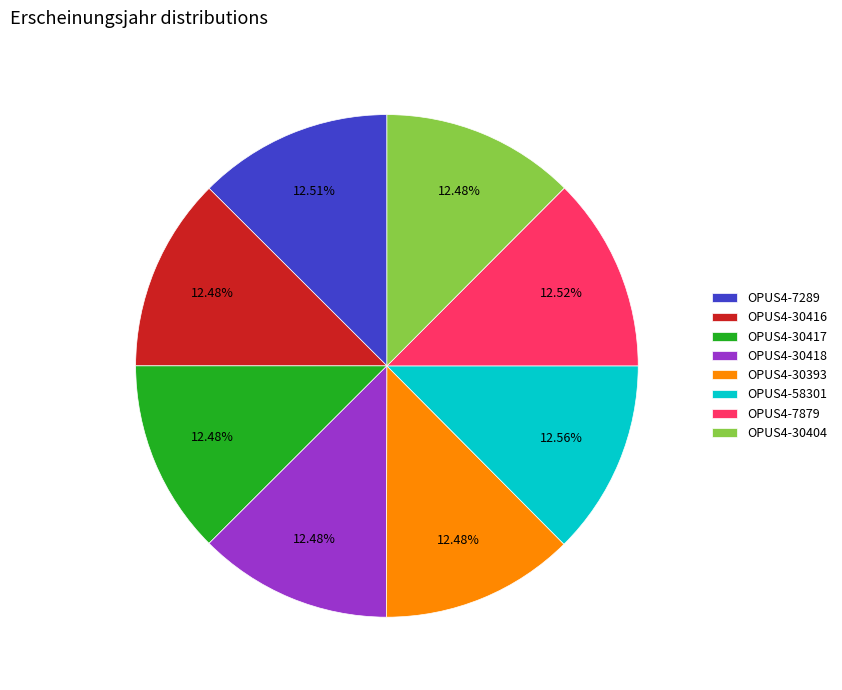

What percentage is NOT represented by OPUS4-30417?

87.5%